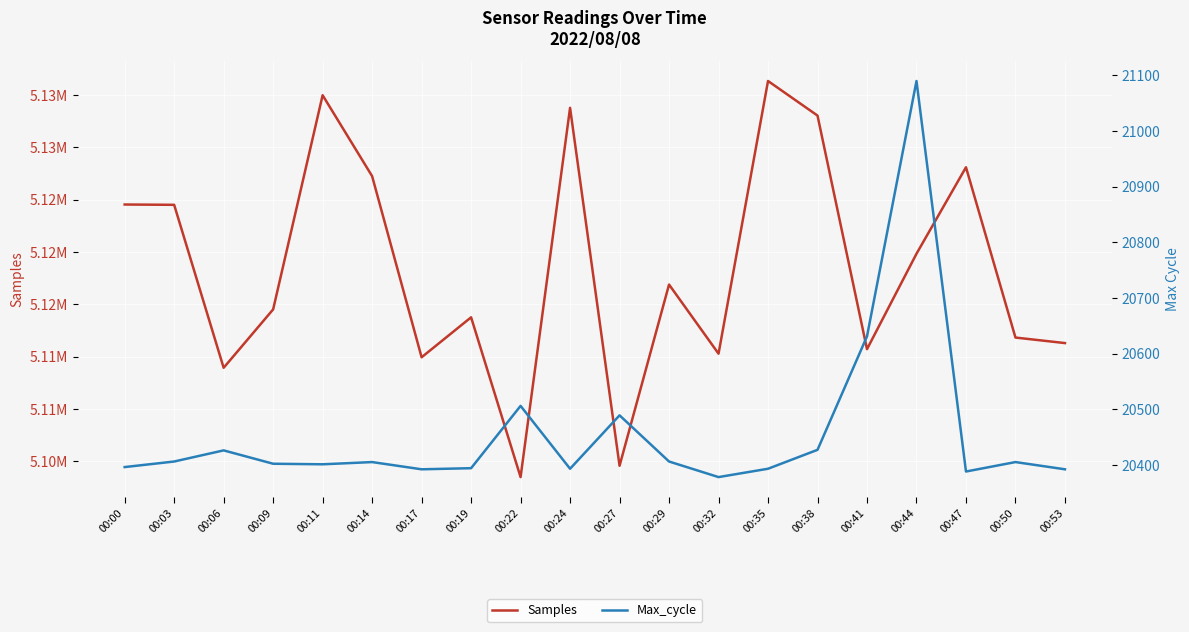

The value of Max_cycle at 00:24 is 13030. True or false?

False